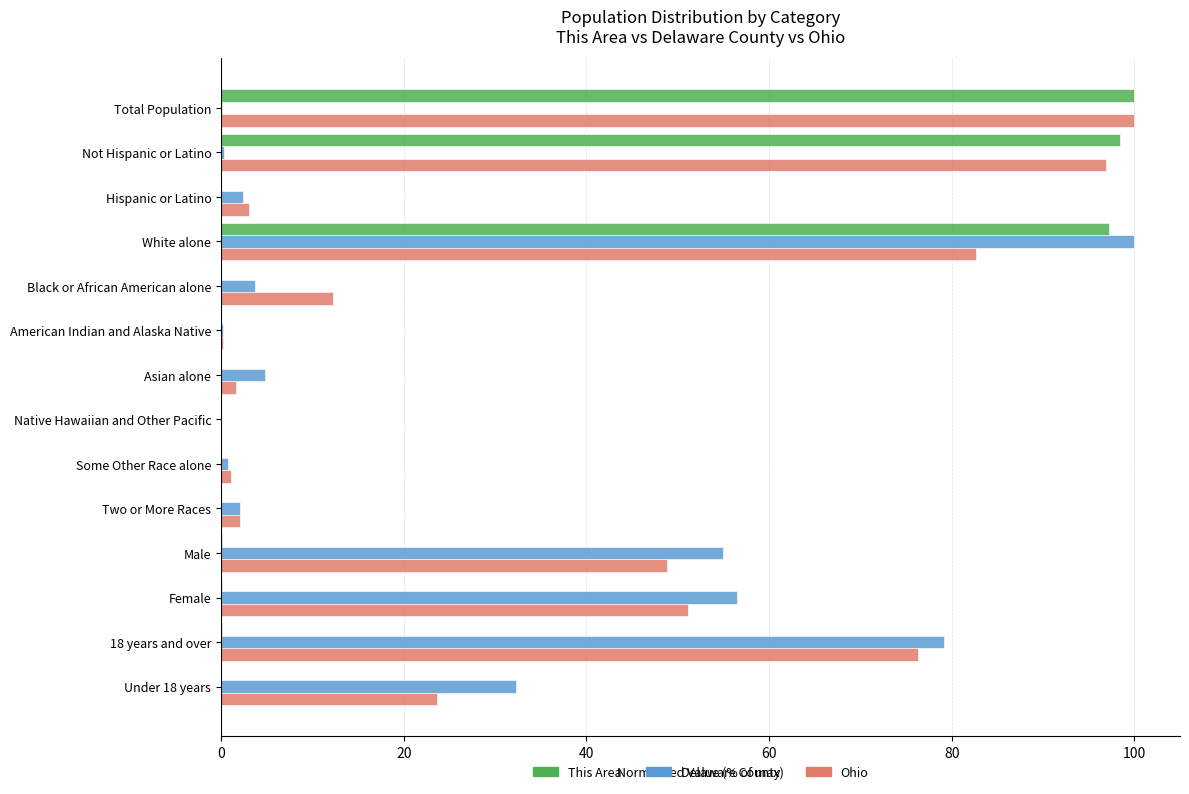

Between American Indian and Alaska Native and Male, which series saw the biggest shift?

Delaware County